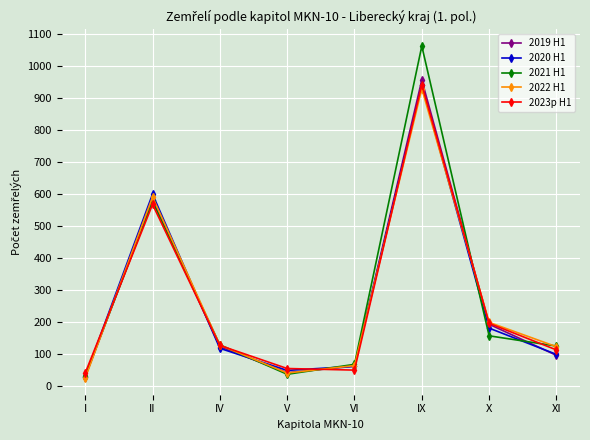

What is the sum of the 2023p H1 values at I and X?

239